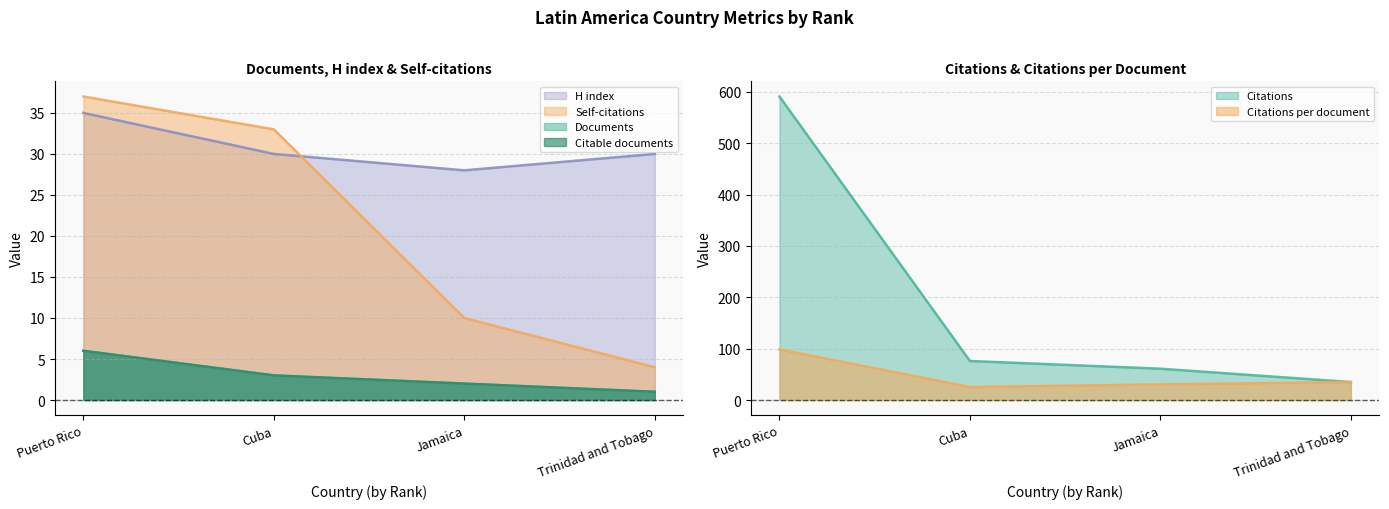

Is the value of Self-citations at Puerto Rico greater than the value of H index at Trinidad and Tobago?

Yes